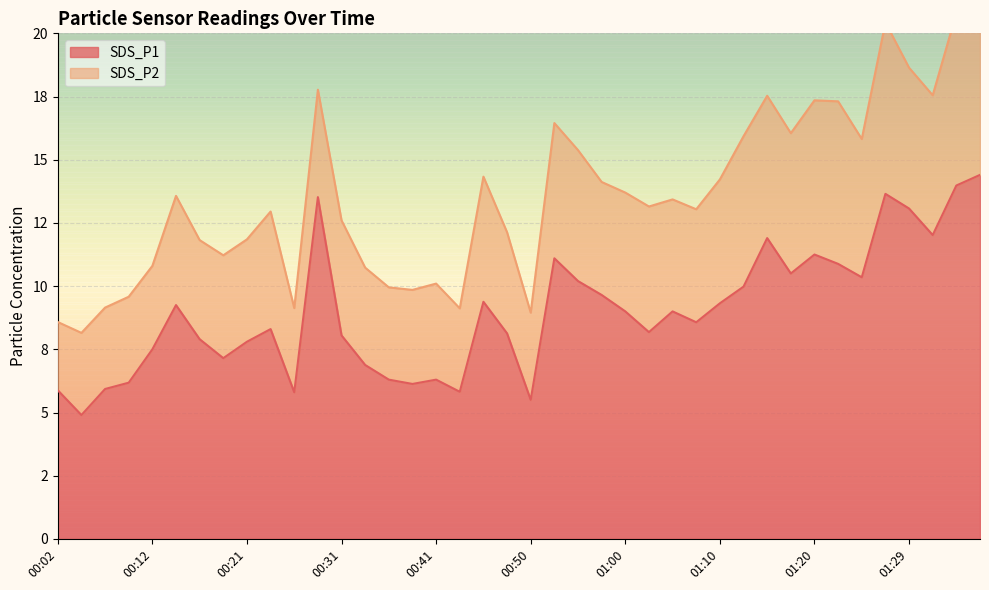

True or false: the data shows 15.0 at 00:55.

False